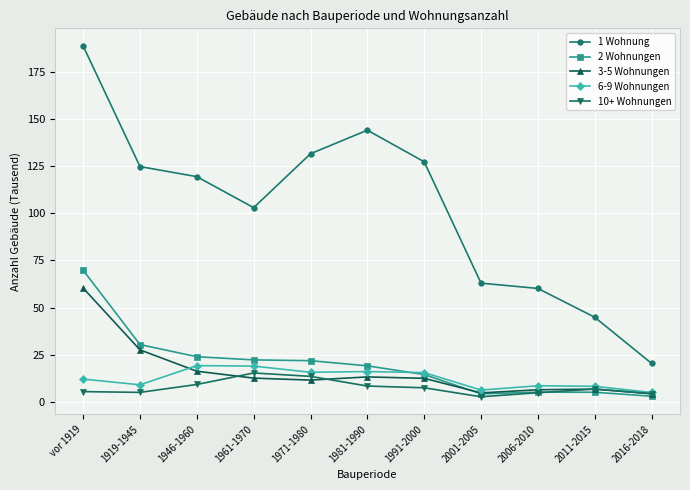

True or false: 10+ Wohnungen and 1 Wohnung intersect in this chart.

False